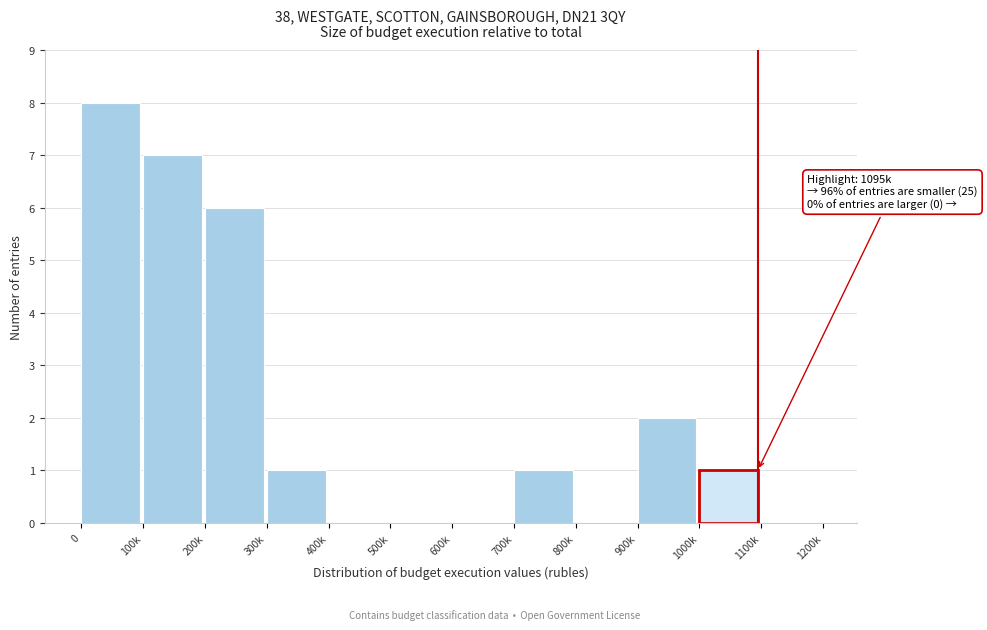

Reading left to right, list all the values displayed in this chart.

0=8	100k=7	200k=6	300k=1	400k=0	500k=0	600k=0	700k=1	800k=0	900k=2	1000k=1	1100k=0